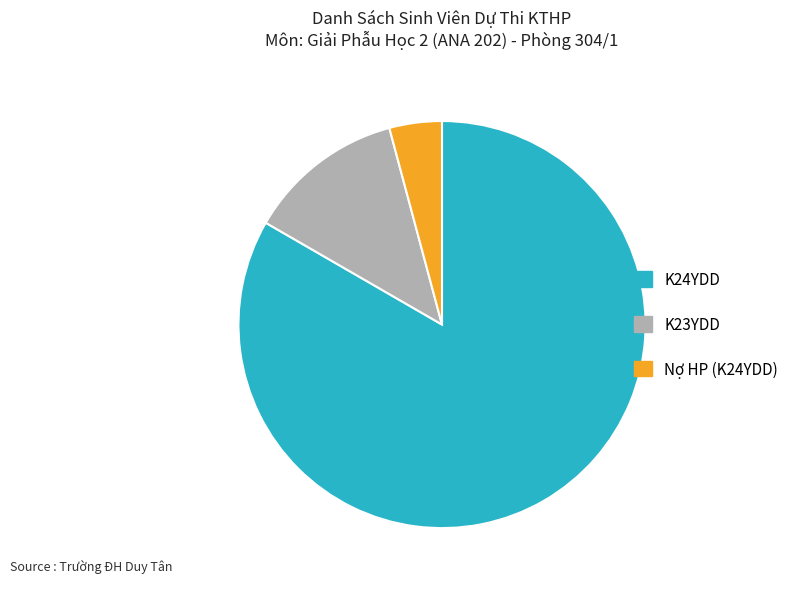

Which slice is the smallest?

Nợ HP (K24YDD)